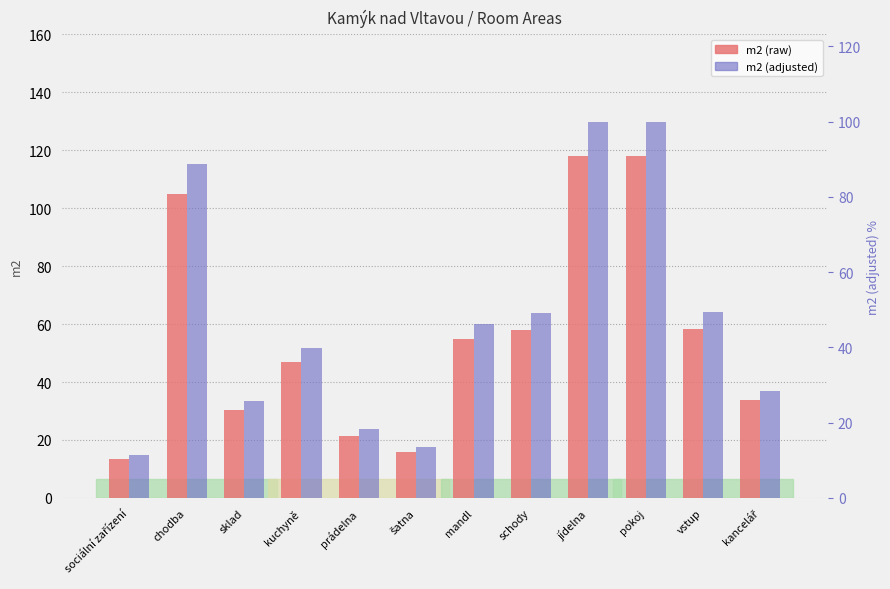

Reading right to left, extract all data points from this chart.

m2 (raw): 33.6	58.4	118.1	118.1	57.9	54.7	15.8	21.5	46.9	30.4	104.8	13.6
m2 (adjusted): 37.0	64.2	129.9	129.9	63.7	60.1	17.4	23.6	51.6	33.4	115.3	14.9